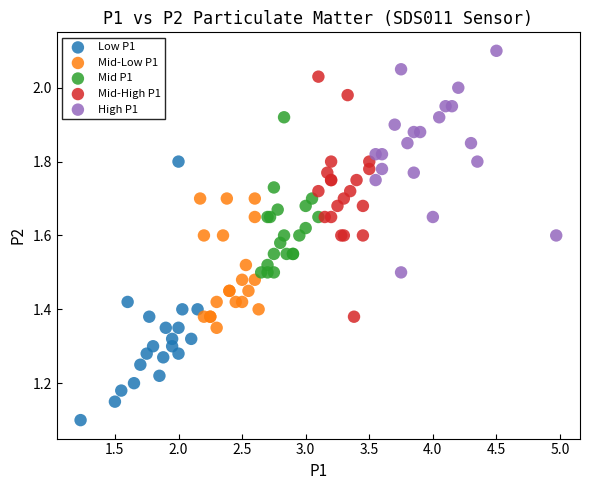

Which series reaches the minimum Y coordinate?

Low P1